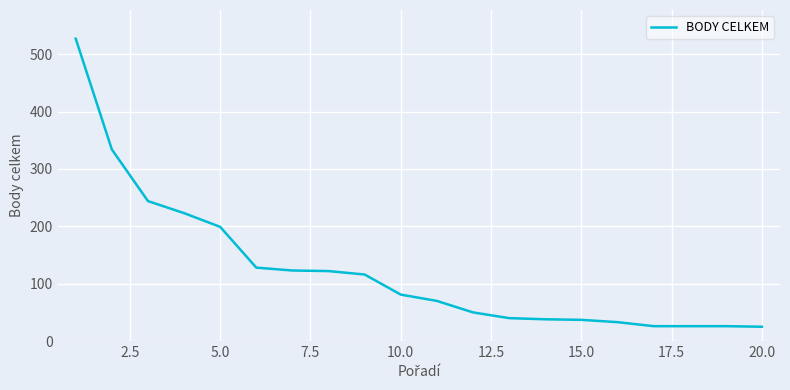

What is the minimum value shown in the chart?

25